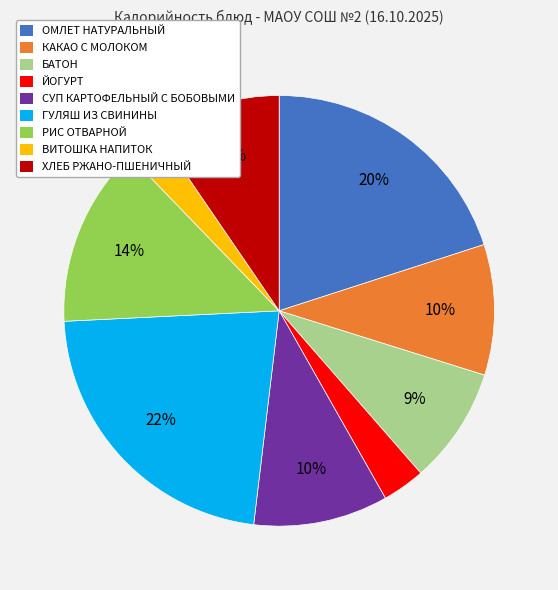

What percentage is the ГУЛЯШ ИЗ СВИНИНЫ slice, to the nearest percent?

22%